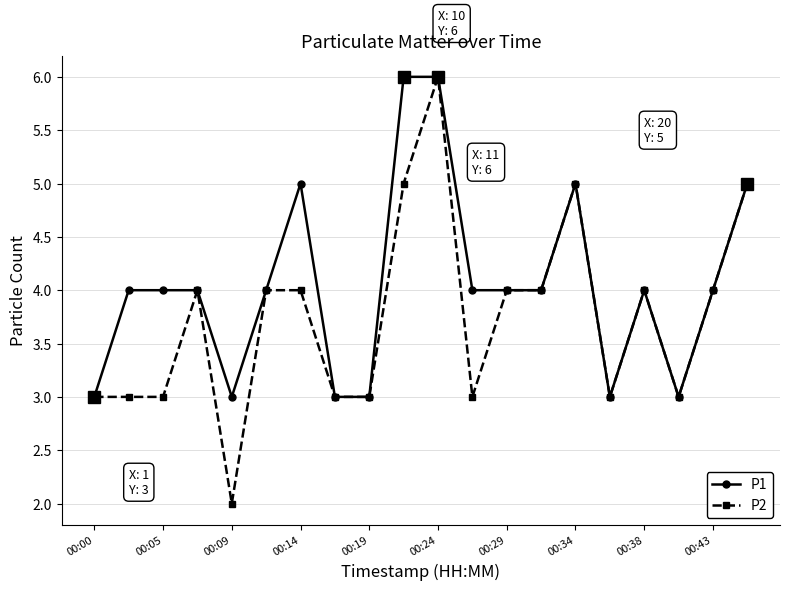

True or false: P1 has more than 0 points higher than both neighbors.

True